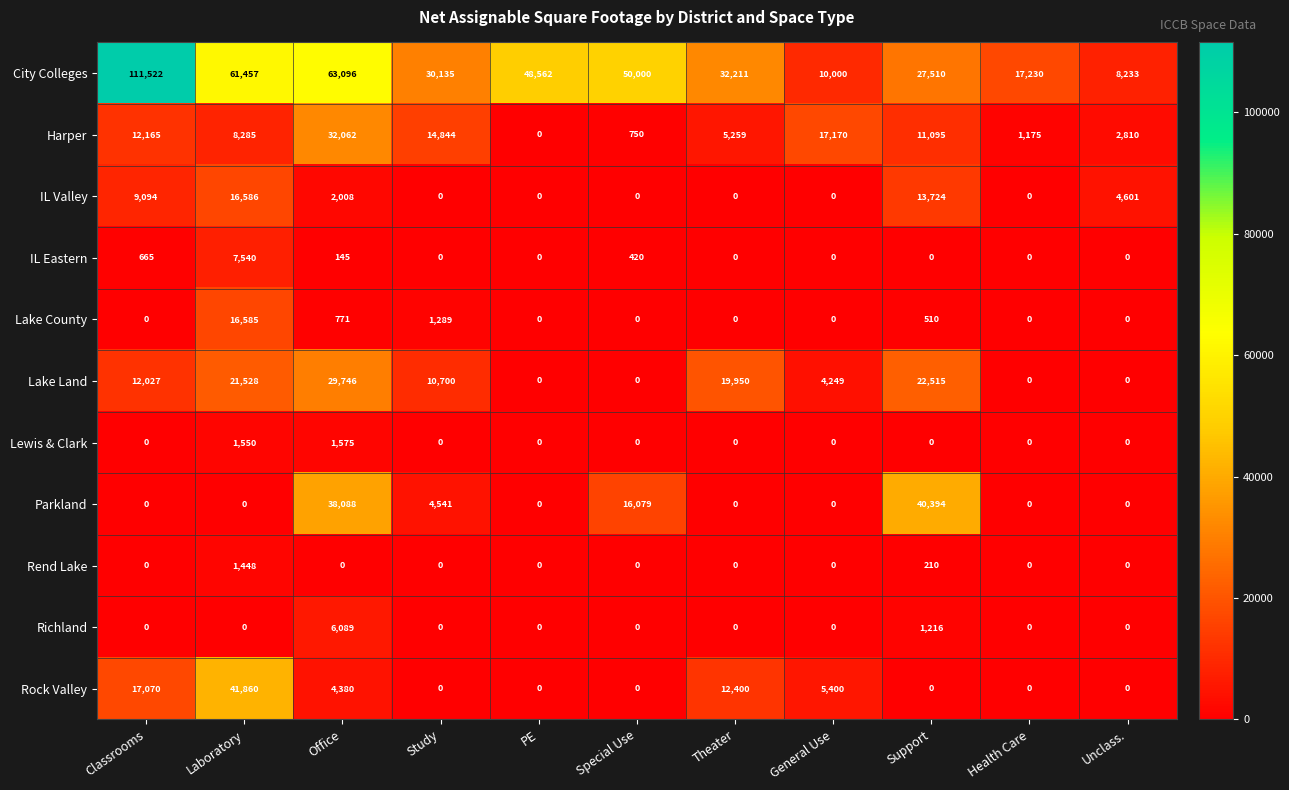

At which category is the sum across all series the highest?

Office